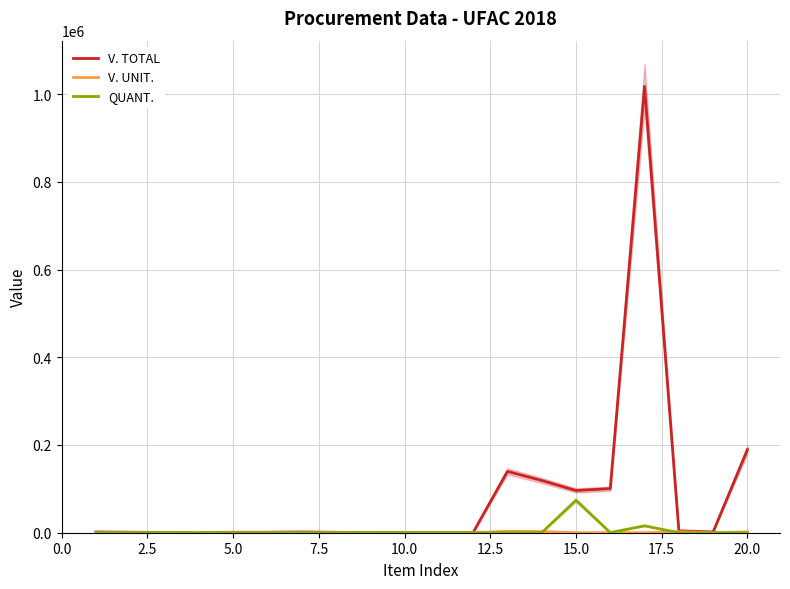

What is the highest value of the QUANT. series?

74004.0